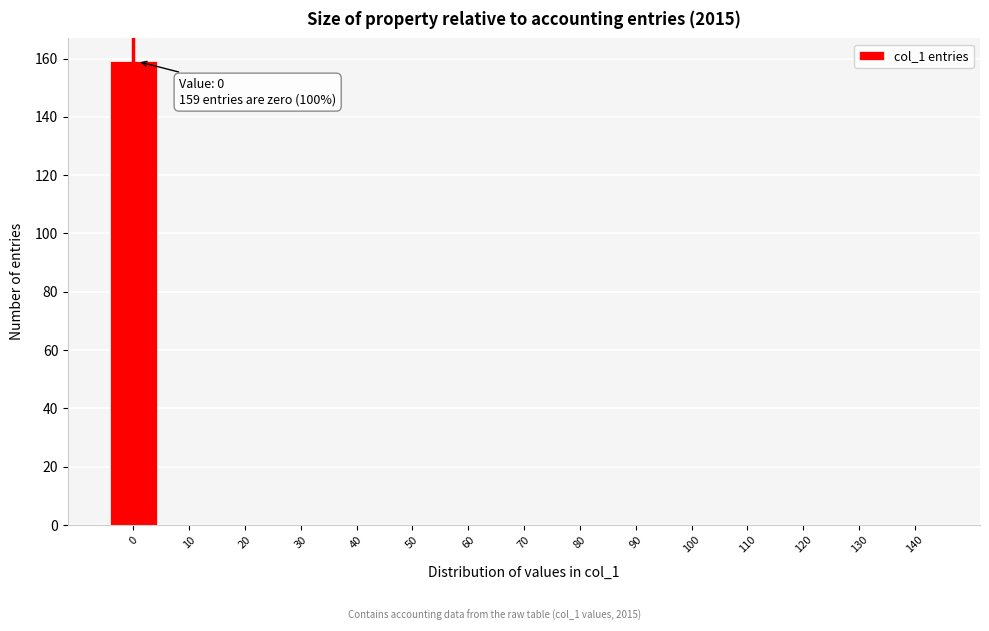

Reading left to right, list all the values displayed in this chart.

0=159	10=0	20=0	30=0	40=0	50=0	60=0	70=0	80=0	90=0	100=0	110=0	120=0	130=0	140=0